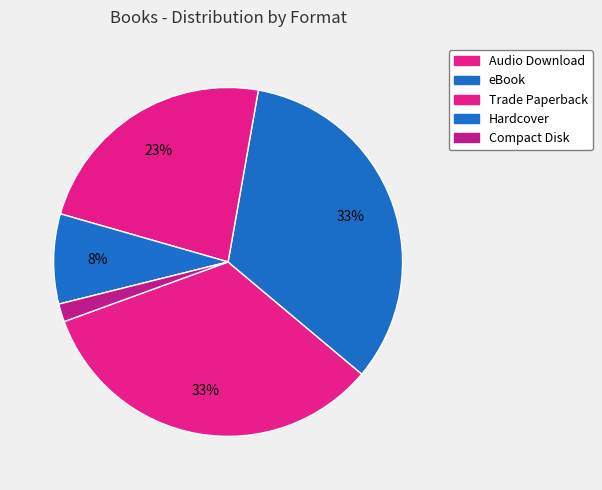

How many segments does this pie chart have?

5